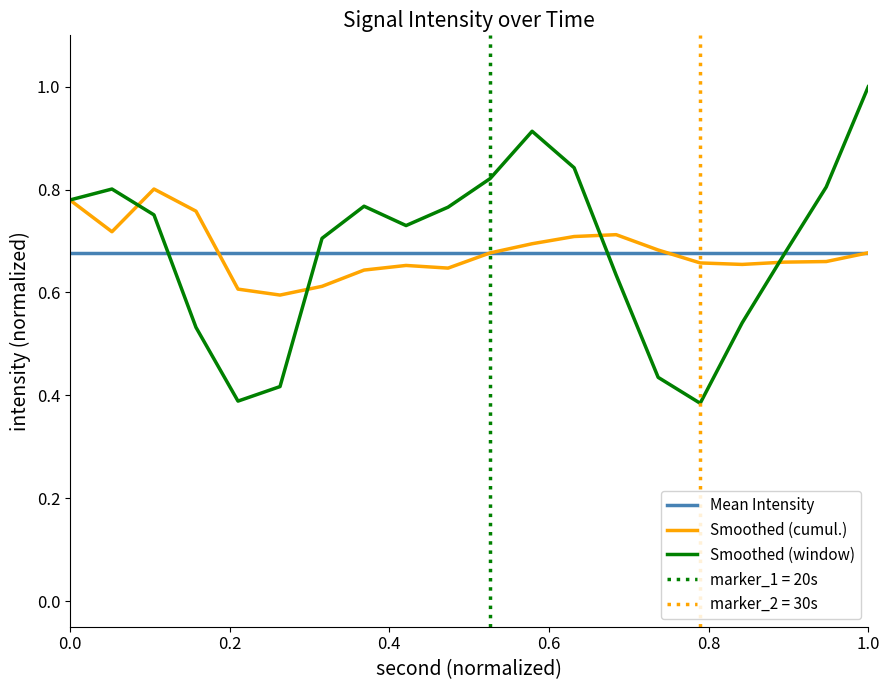

Which series has the widest spread of values?

Smoothed (window)